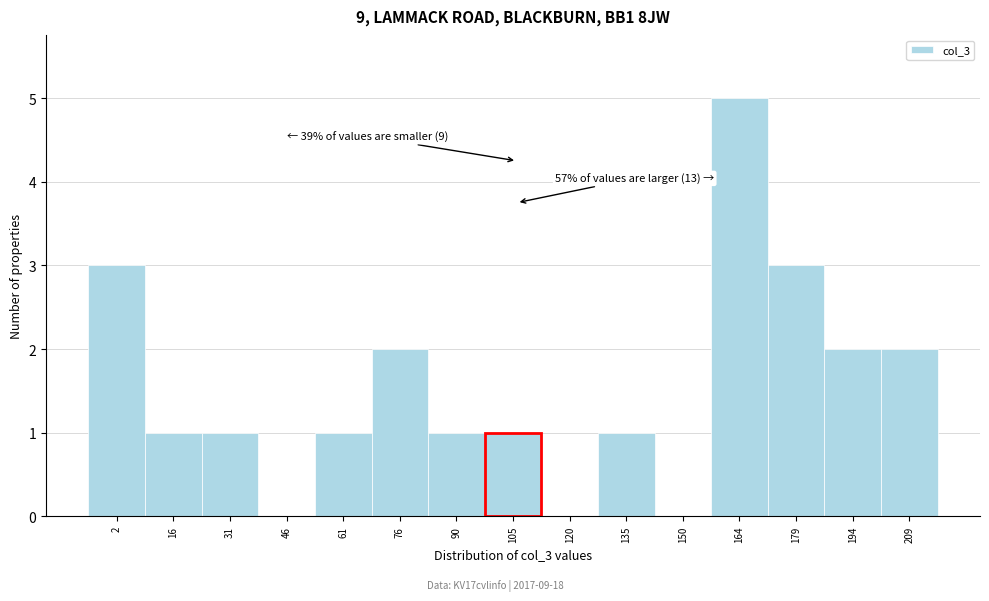

Reading left to right, list all the values displayed in this chart.

2=3	16=1	31=1	46=0	61=1	76=2	90=1	105=1	120=0	135=1	150=0	164=5	179=3	194=2	209=2